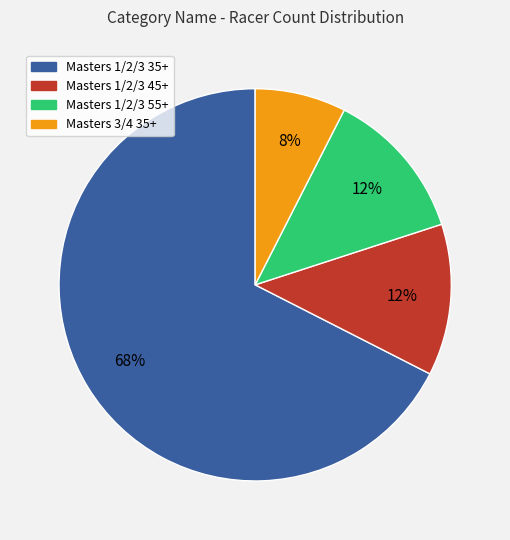

To the nearest percent, what is the average slice percentage?

25%